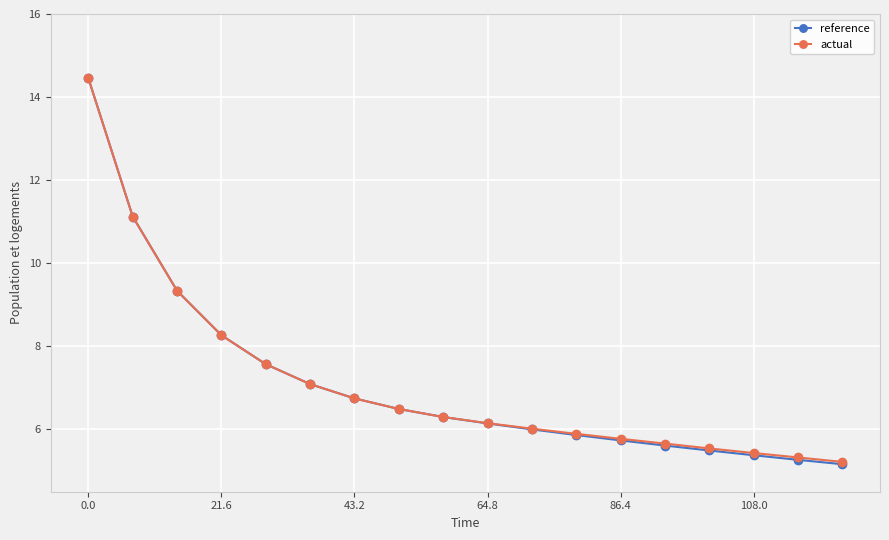

What is the maximum value shown in the chart?

14.5